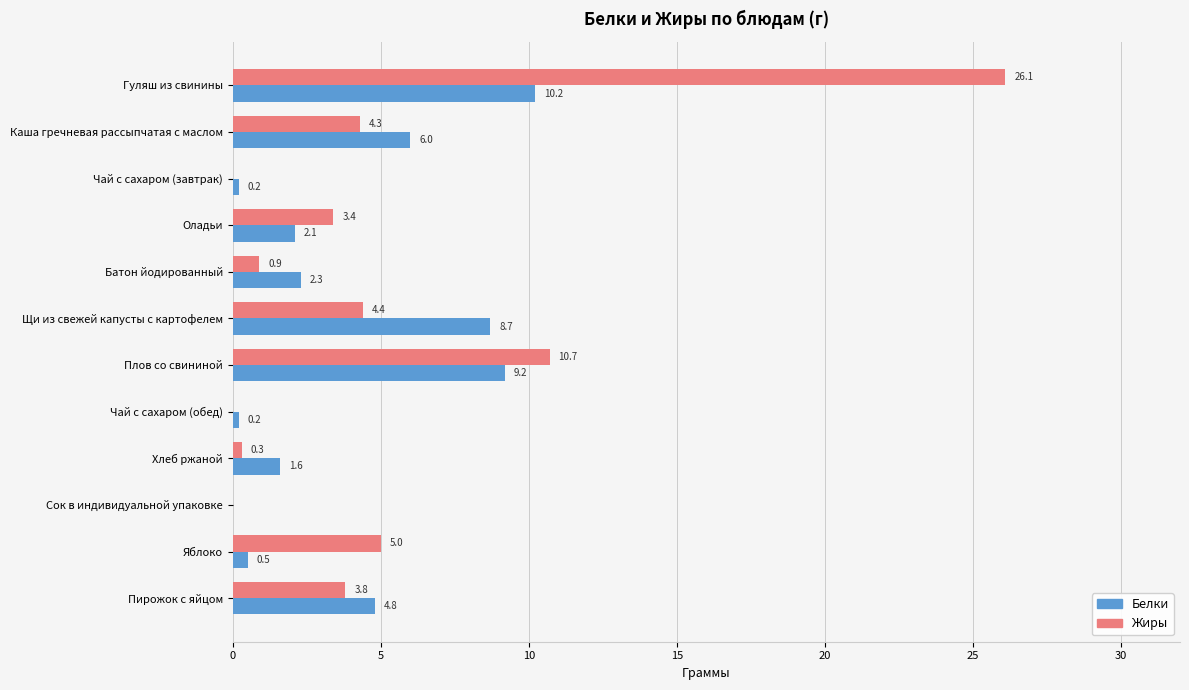

Between Батон йодированный and Хлеб ржаной, which series saw the biggest shift?

Белки